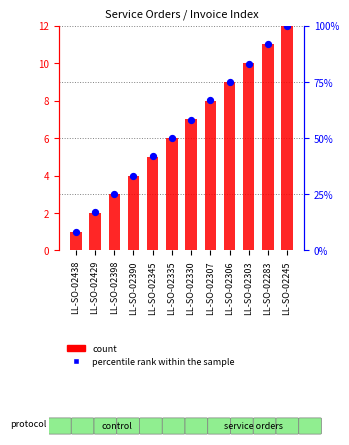

Which series has the largest total across all categories?

percentile rank within the sample